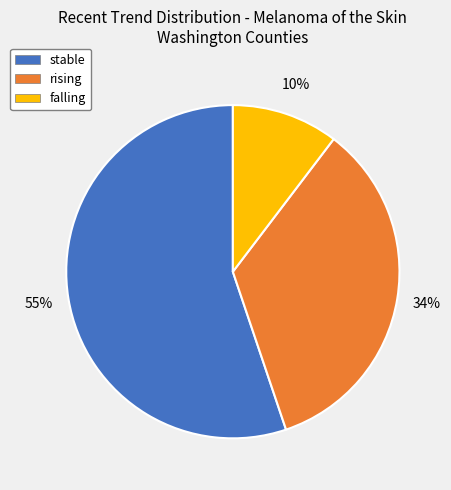

How many segments does this pie chart have?

3